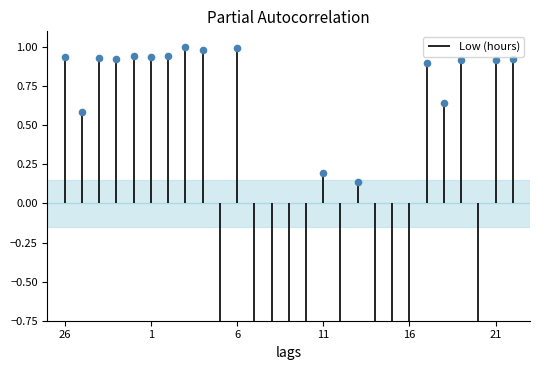

Which has a higher value, 16 or 10?

16